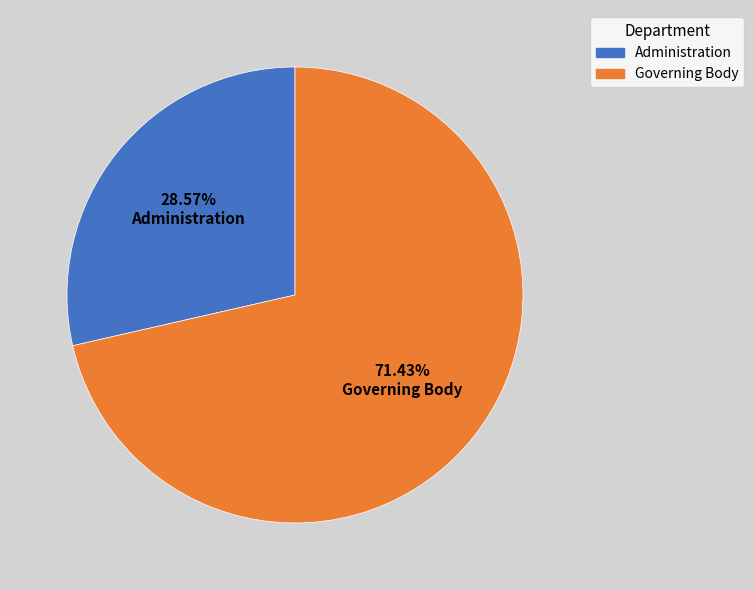

Combined, do Governing Body and Administration account for over 50%?

Yes